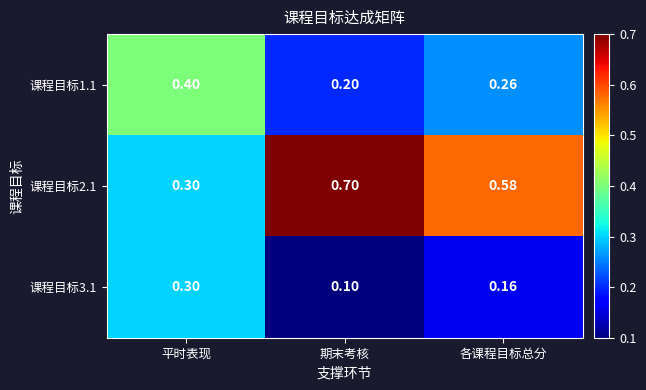

At which label does 课程目标2.1 reach its peak?

期末考核